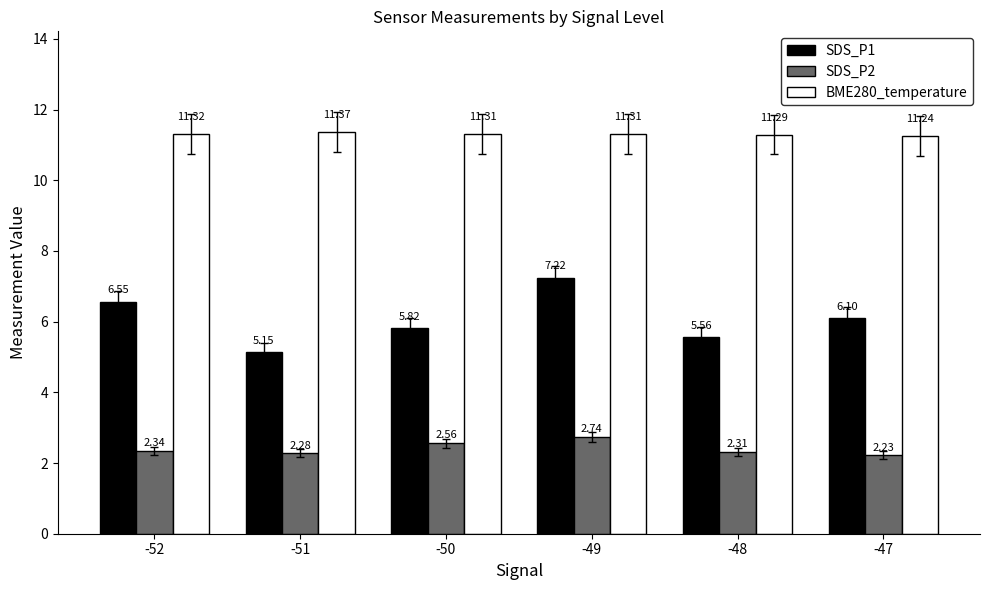

At which category is the sum across all series the highest?

-49